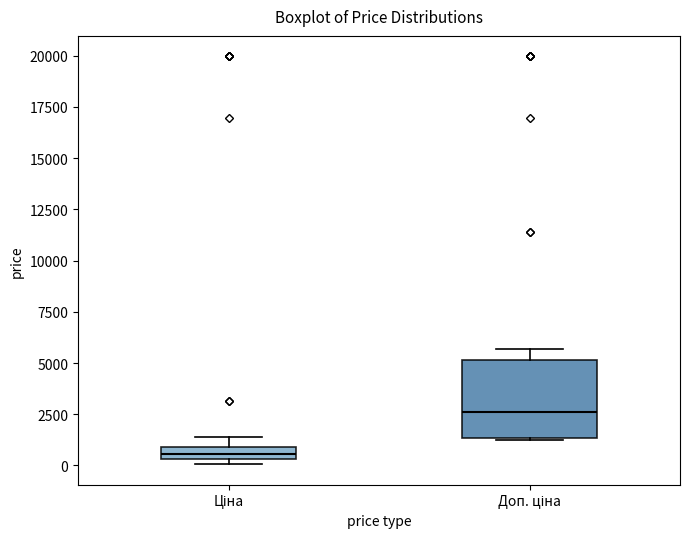

Which box has the highest median line?

Доп. ціна